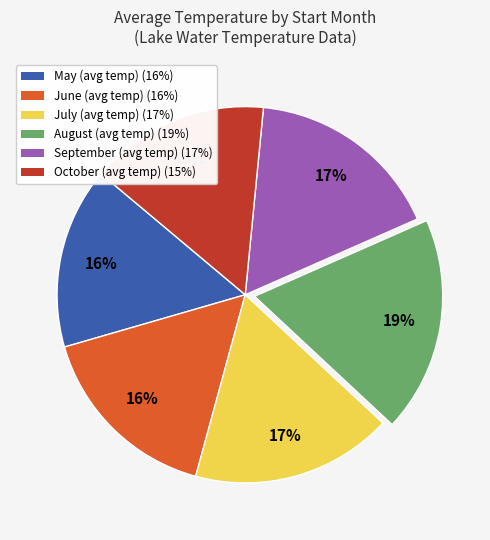

To the nearest percent, what is the average slice percentage?

17%